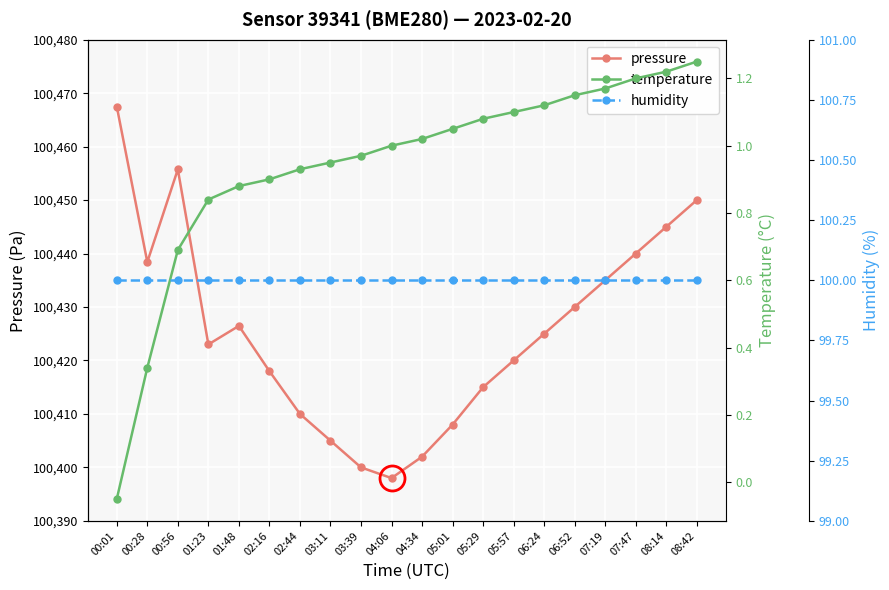

True or false: humidity and pressure cross at least once.

False